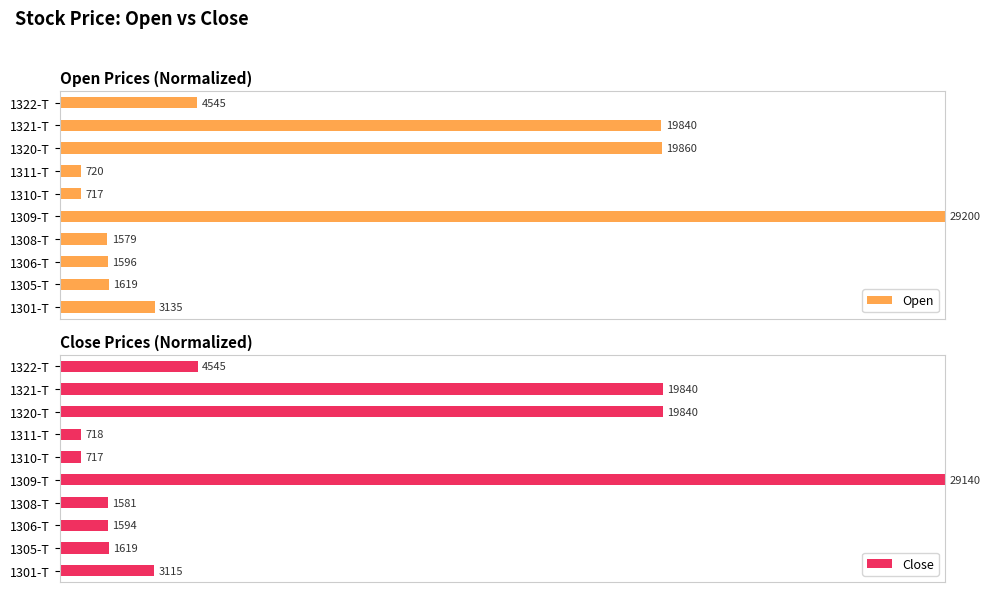

Does the chart contain stacked bars?

No